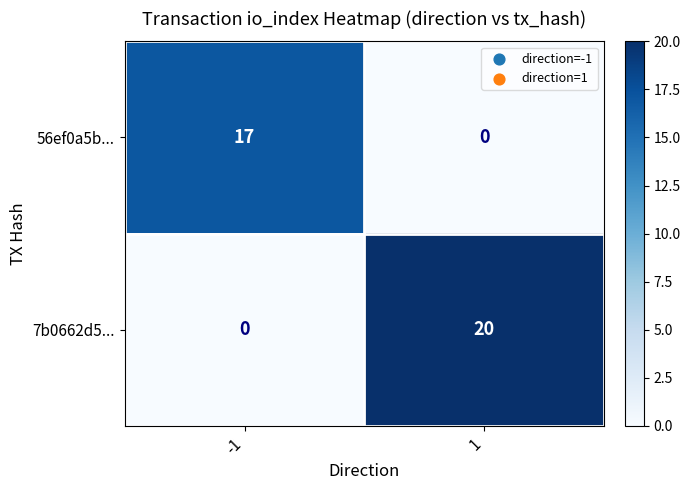

Reading left to right, list all the values displayed in this chart.

56ef0a5b...: 17	0
7b0662d5...: 0	20